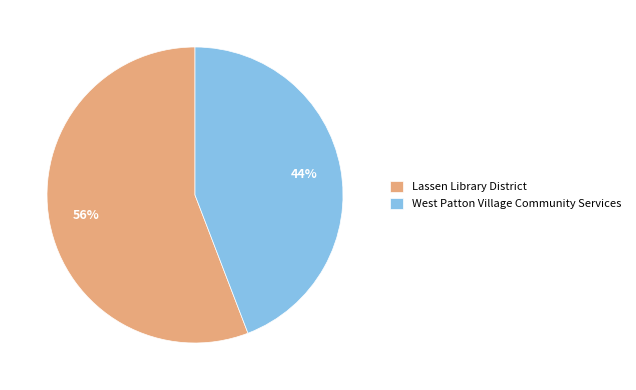

To the nearest percent, what percentage of the pie is West Patton Village Community Services?

44%